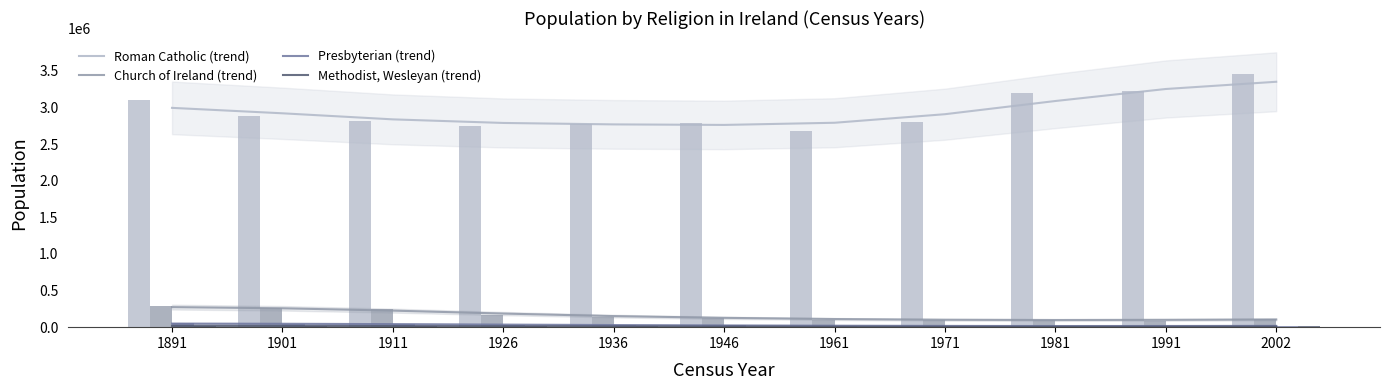

What are all the series names shown in the legend?

Roman Catholic, Church of Ireland, Presbyterian, Methodist, Wesleyan